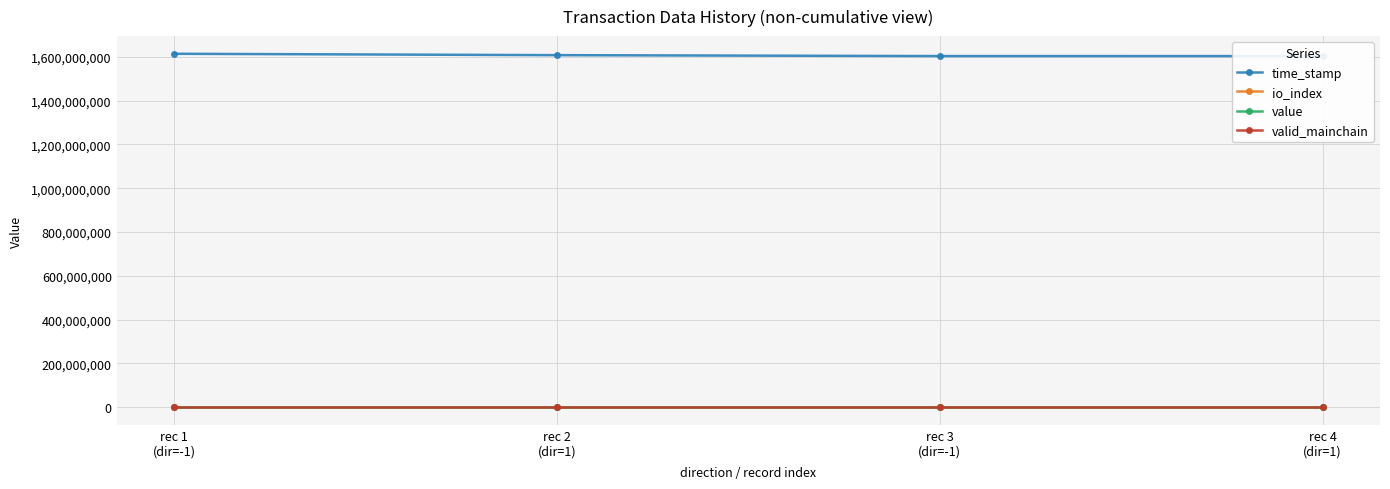

Does the chart display data point markers on the line(s)?

Yes